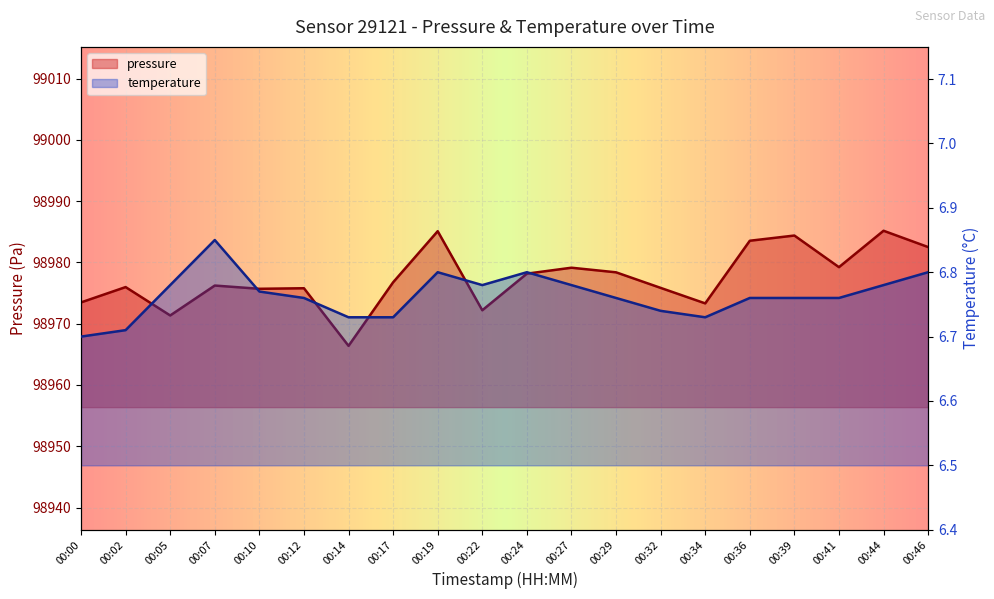

List the labels in order of pressure value, largest first.

00:44, 00:19, 00:39, 00:36, 00:46, 00:41, 00:27, 00:29, 00:24, 00:17, 00:07, 00:02, 00:32, 00:12, 00:10, 00:00, 00:34, 00:22, 00:05, 00:14